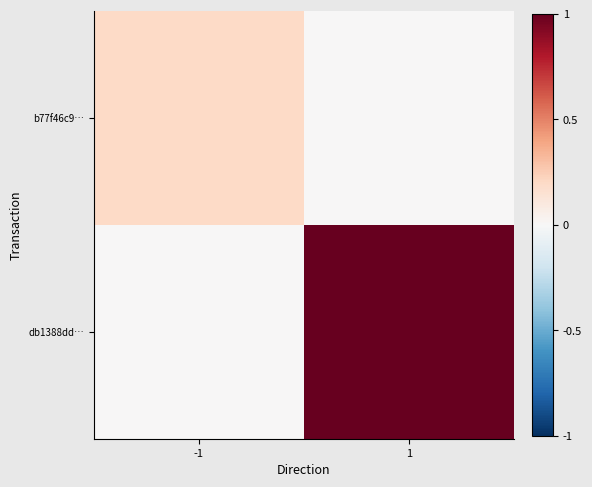

Reading right to left, list all the values displayed in this chart.

b77f46c9…: 1=0.0	-1=0.2
db1388dd…: 1=1.0	-1=0.0